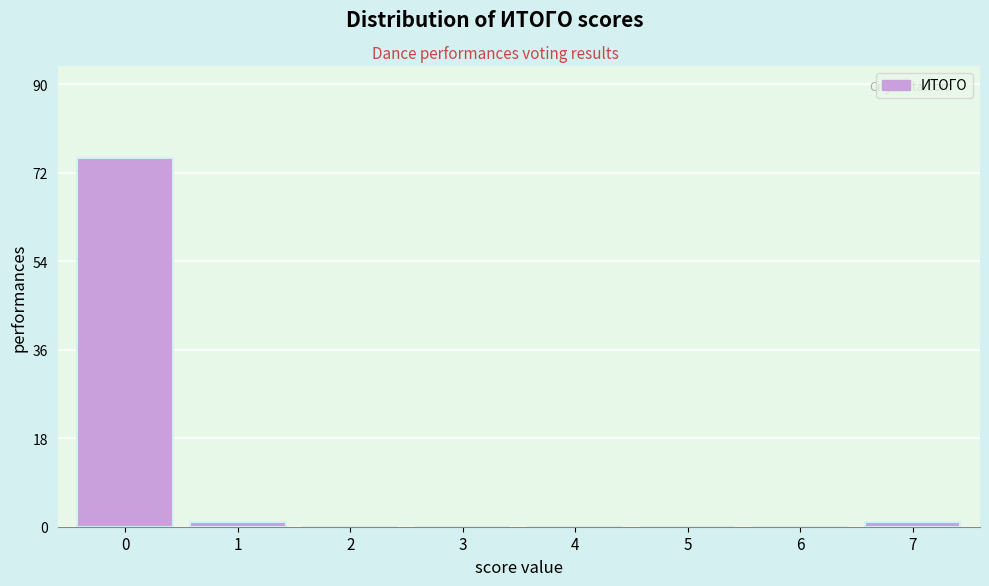

Reading left to right, what are all the values shown in this chart?

0=75	1=1	2=0	3=0	4=0	5=0	6=0	7=1